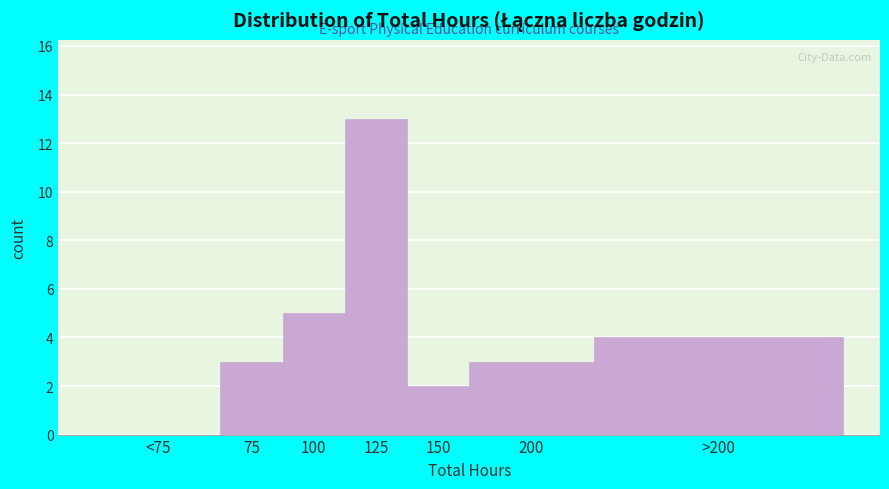

Reading right to left, list all the values displayed in this chart.

>200=4	200=3	150=2	125=13	100=5	75=3	<75=0